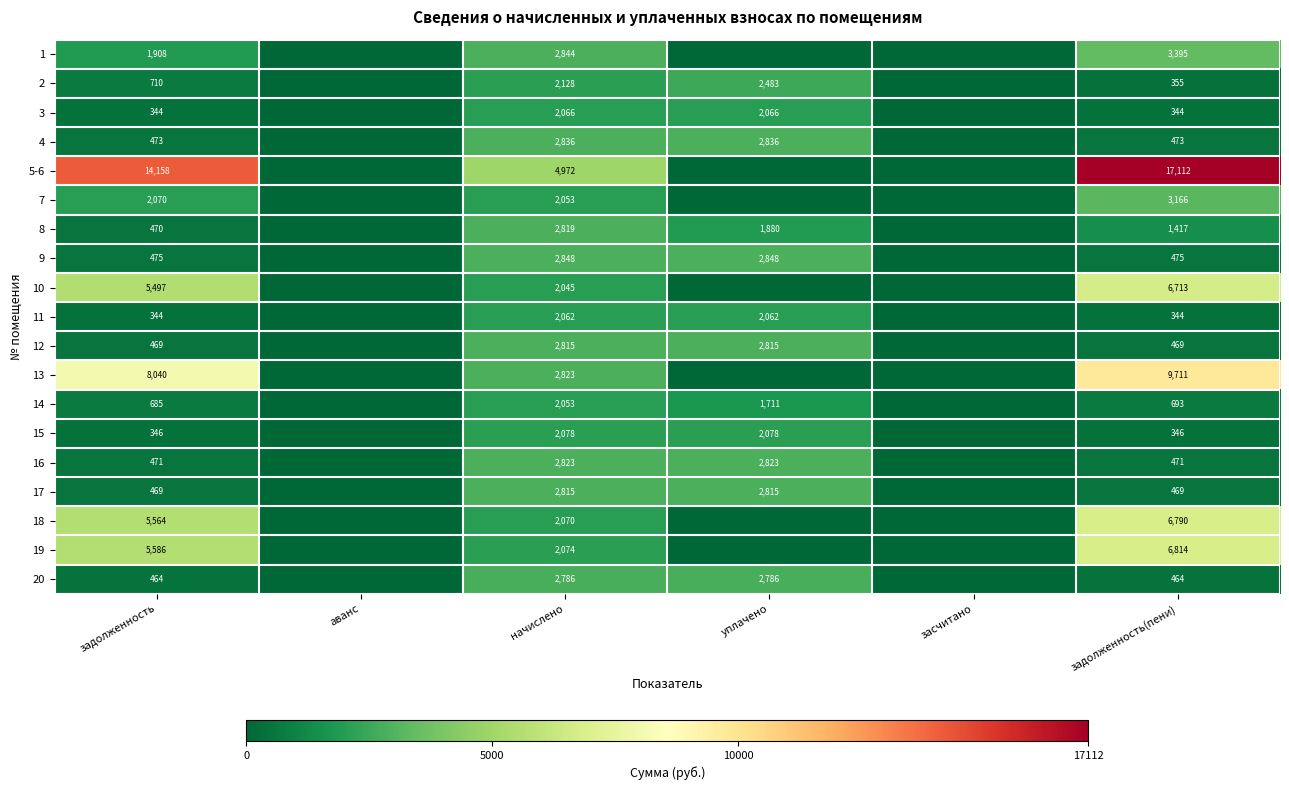

What is the difference between the highest and lowest values at начислено?

2927